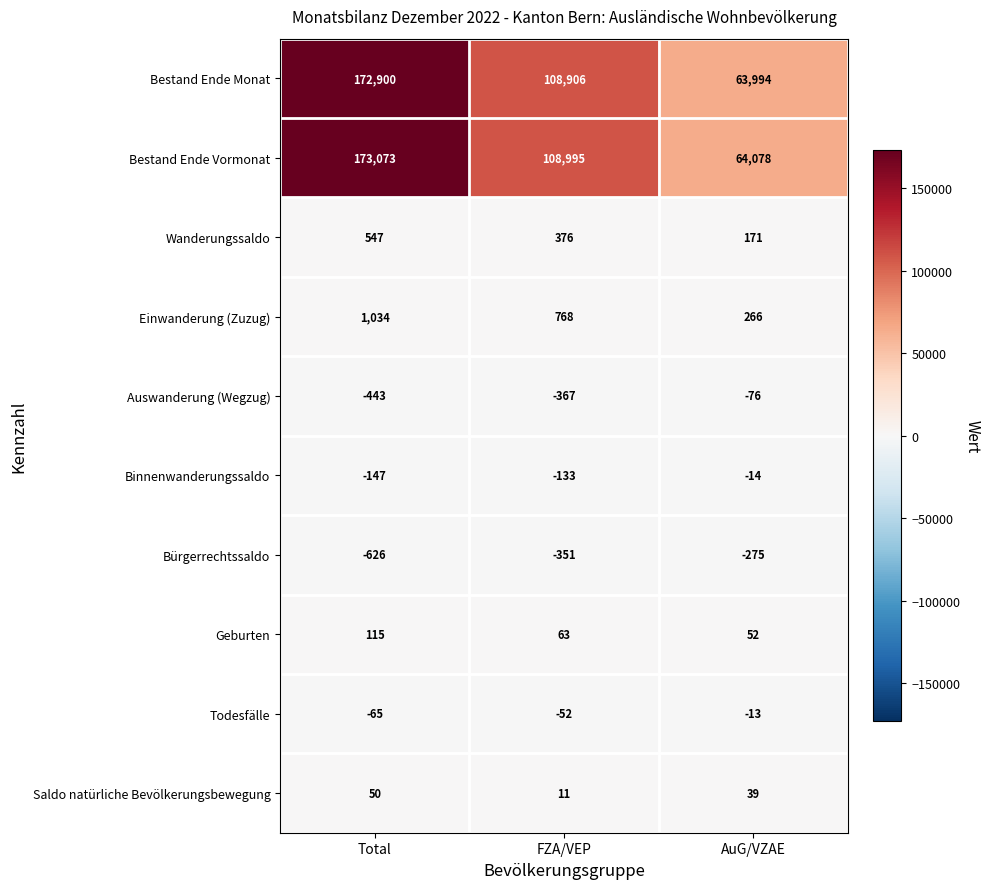

What is the spread (max minus min) of values at Total?

173699